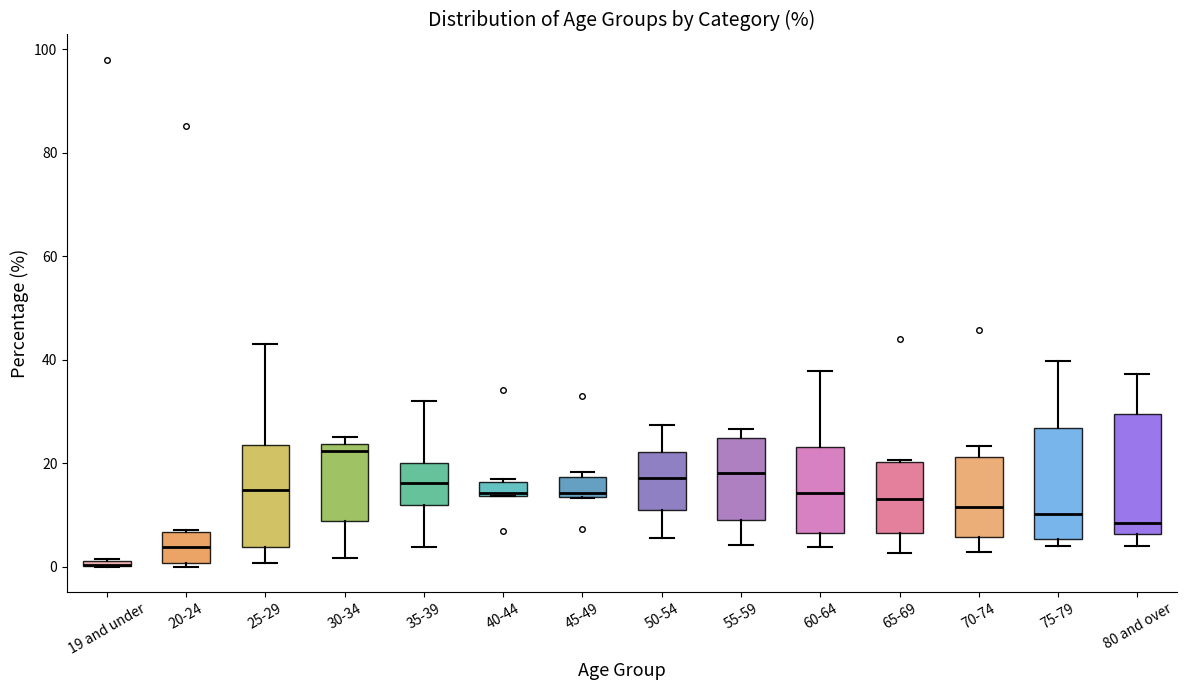

Where is the upper edge of the box for 55-59 on the y-axis? The values are not printed on the chart, so give them approximately, as read against the axis.

24